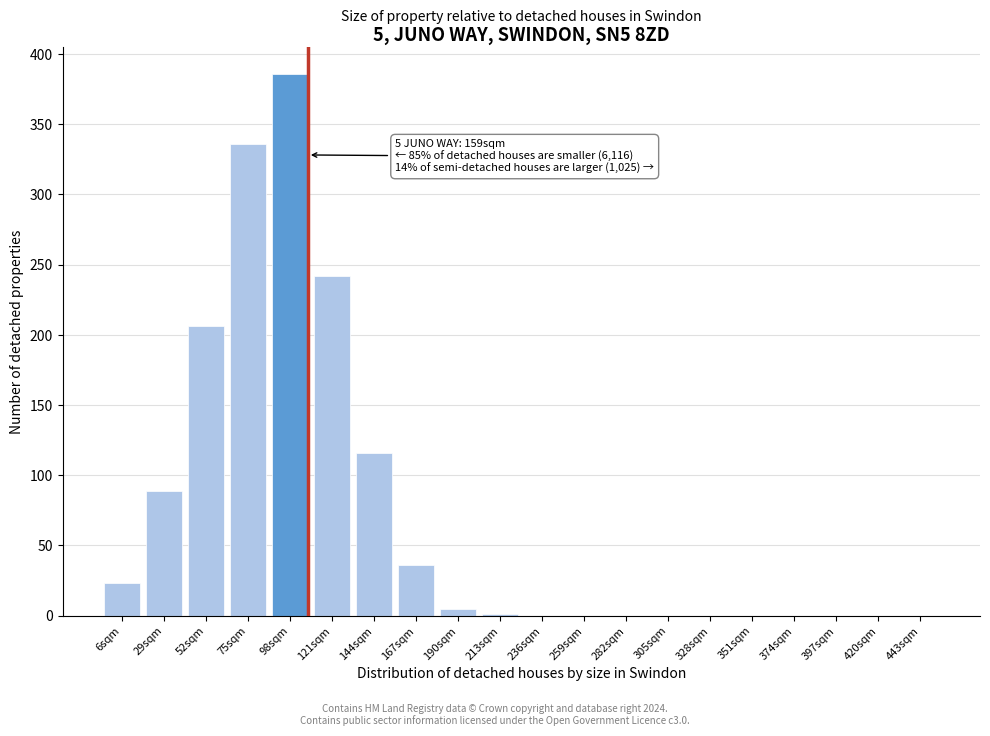

The chart shows a value of 0 at 397sqm. True or false?

True